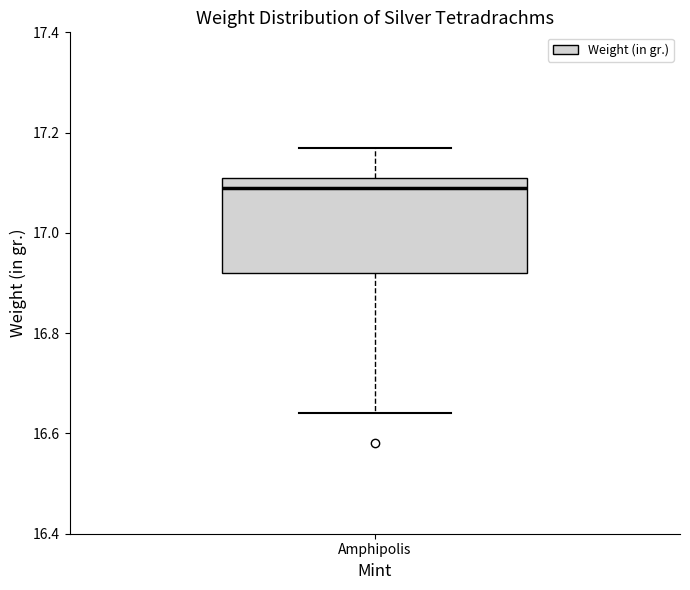

Transcribe this box plot: give where the median line is, the range the box spans, and where the two whiskers end, as read against the y-axis. The values are not printed on the chart, so give them approximately, as read against the axis.

median 17.10, box 16.92 to 17.12, whiskers 16.64 to 17.18